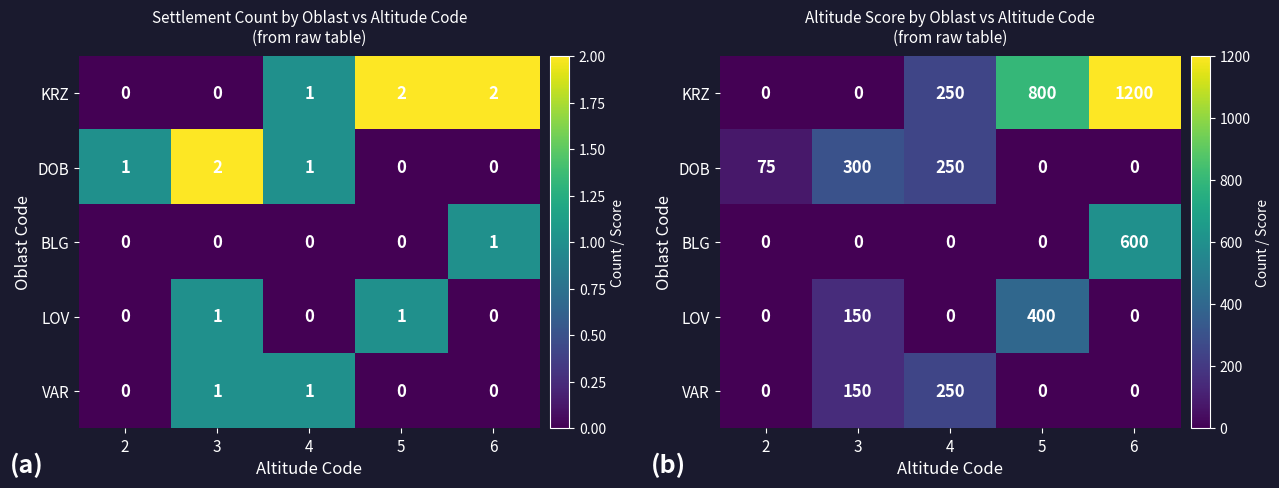

At 2, list the series in order from largest to smallest.

DOB, KRZ, BLG, LOV, VAR